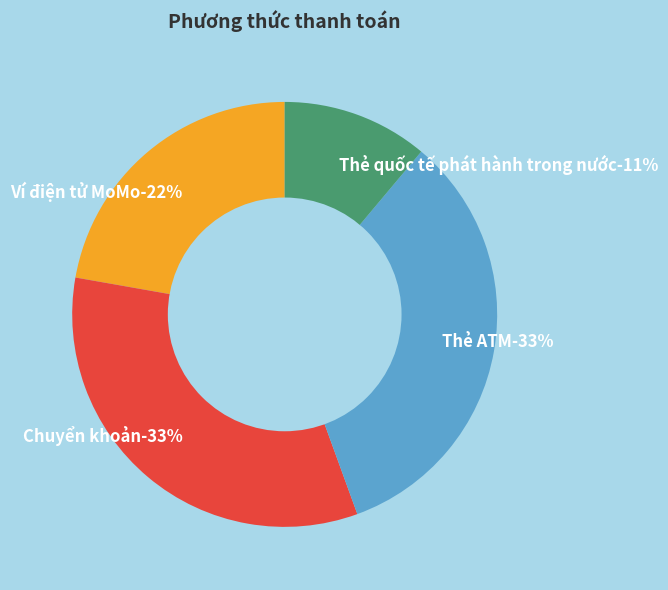

To the nearest percent, what is the difference between the largest and smallest slice percentages?

22%